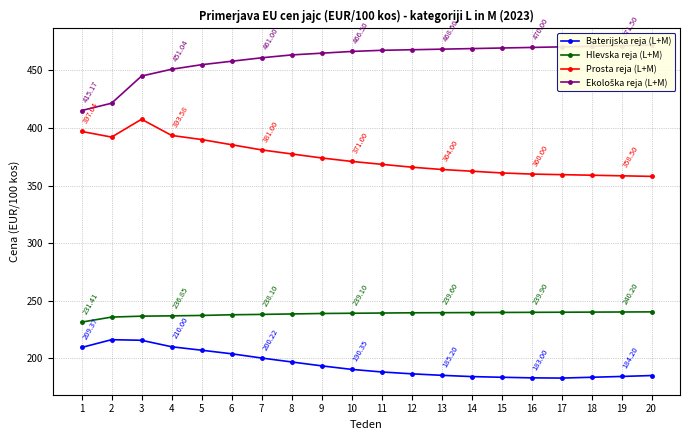

Reading left to right, what are all the values shown in this chart?

Baterijska reja (L+M): 209.4	216.2	215.6	210.0	207.0	203.9	200.2	196.8	193.4	190.3	188.1	186.5	185.2	184.1	183.5	183.0	182.8	183.5	184.2	185.0
Hlevska reja (L+M): 231.4	235.8	236.6	236.8	237.2	237.8	238.1	238.5	238.9	239.1	239.3	239.5	239.6	239.7	239.8	239.9	240.0	240.1	240.2	240.3
Prosta reja (L+M): 397.0	392.1	407.6	393.6	390.0	385.5	381.0	377.5	374.0	371.0	368.5	366.0	364.0	362.5	361.0	360.0	359.5	359.0	358.5	358.0
Ekološka reja (L+M): 415.2	421.6	445.2	451.0	455.0	458.0	461.0	463.5	465.0	466.5	467.5	468.0	468.5	469.0	469.5	470.0	470.5	471.0	471.5	472.0